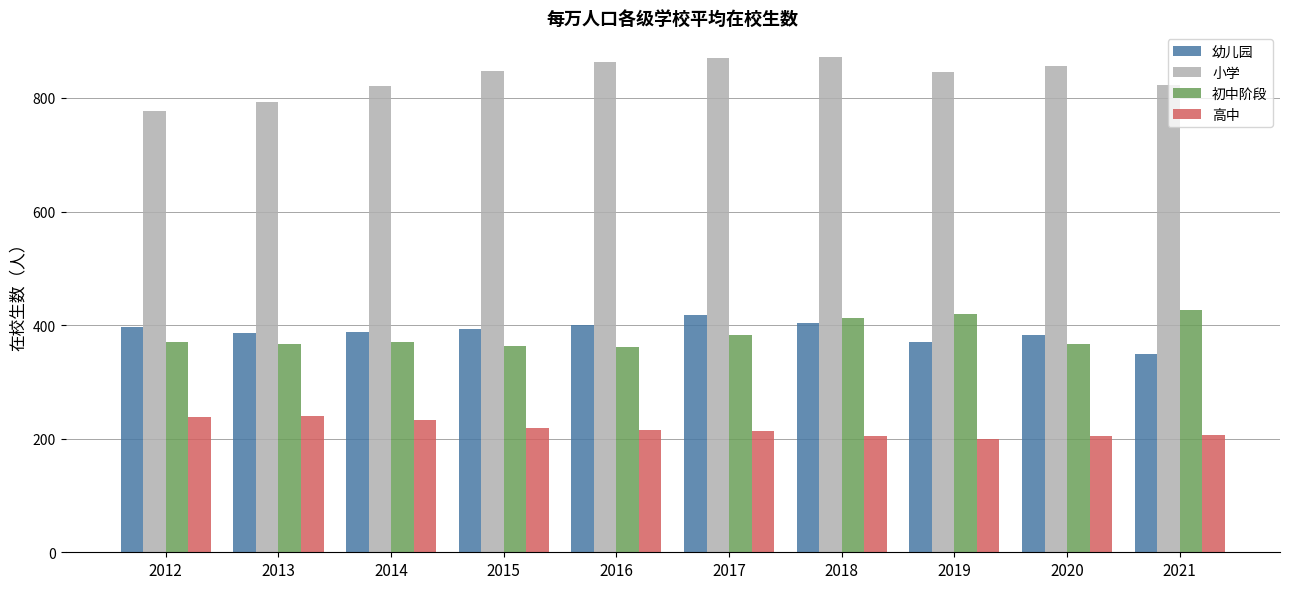

What is the difference between the maximum and minimum values in the 幼儿园 series?

68.0